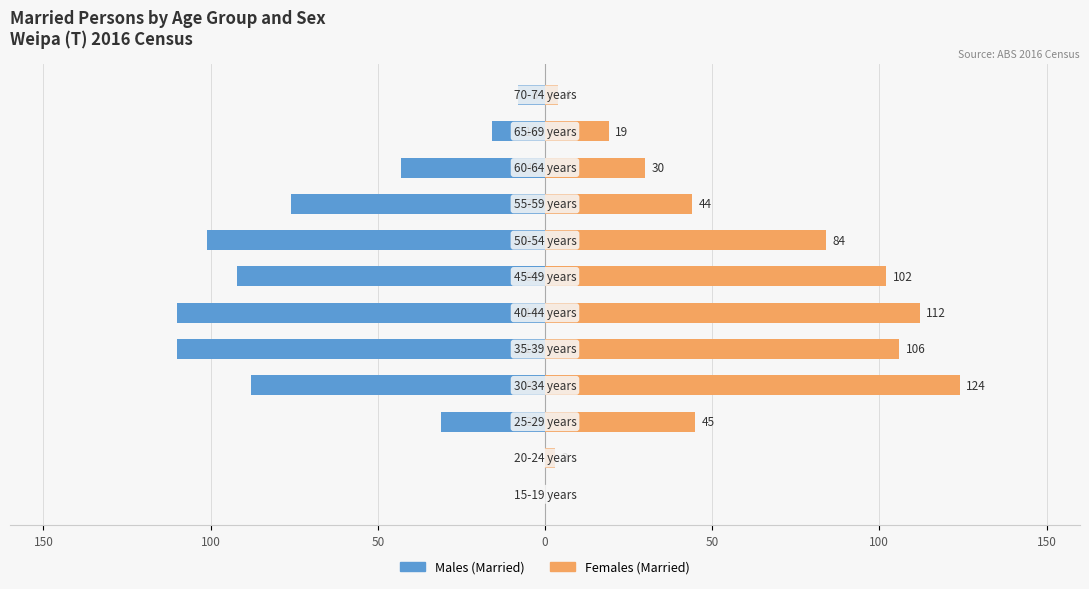

What is the greatest value displayed?

124